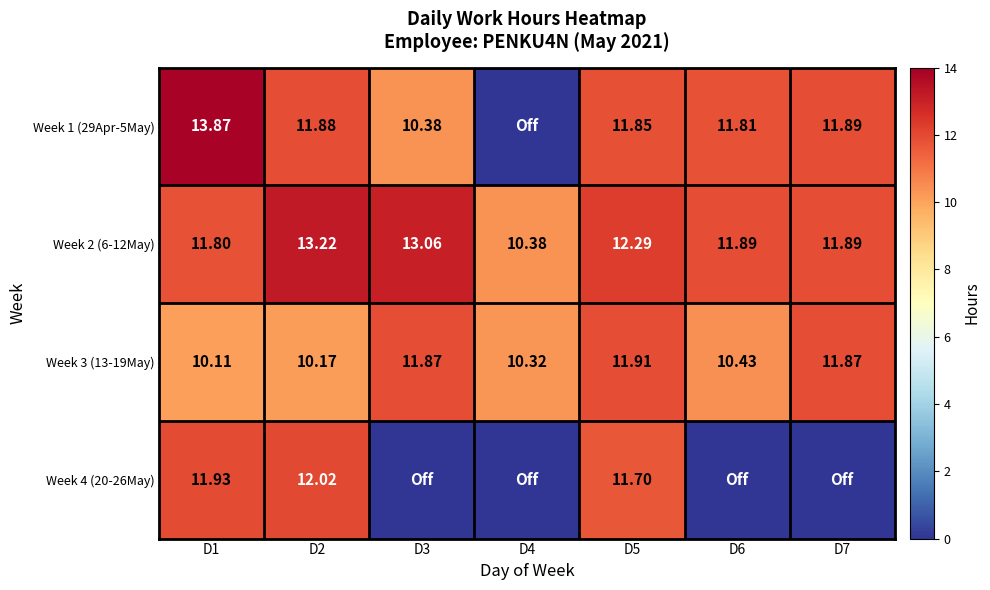

Is the value of Week 2 (6-12May) at D3 greater than the value of Week 1 (29Apr-5May) at D1?

No